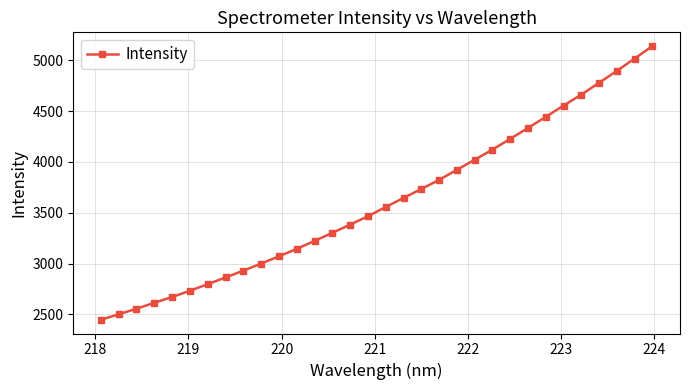

What is the average value?

3611.6